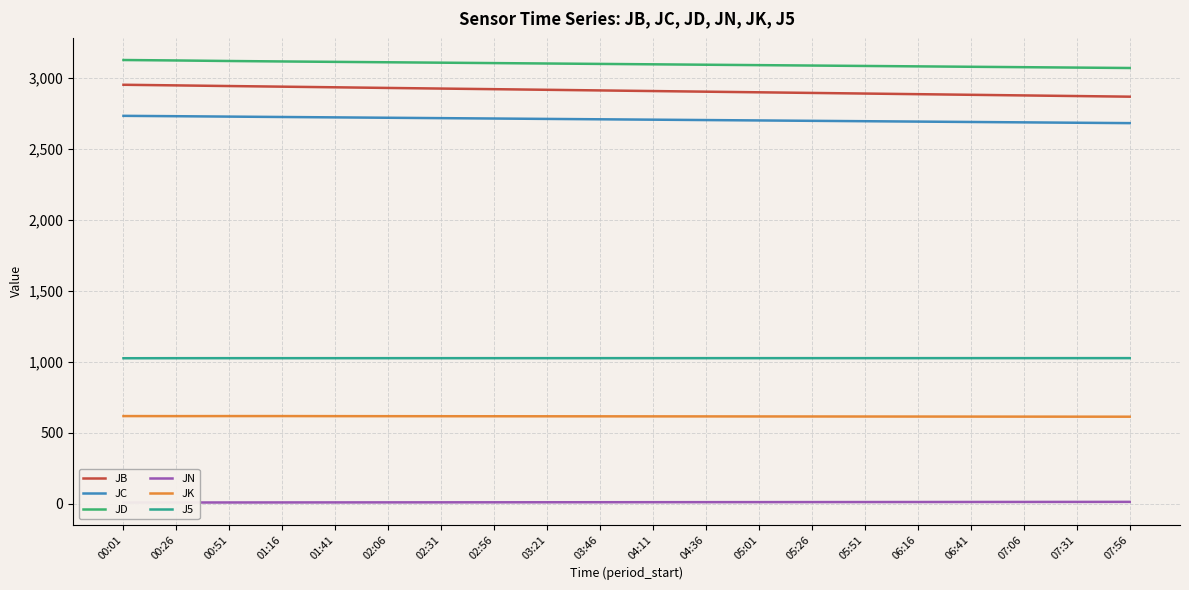

True or false: JN has more than 0 points higher than both neighbors.

False